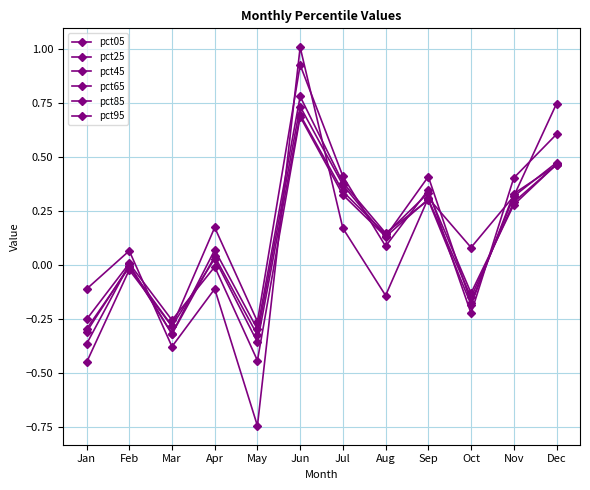

In pct05, how many points are lower than both neighbors (excluding endpoints)?

4